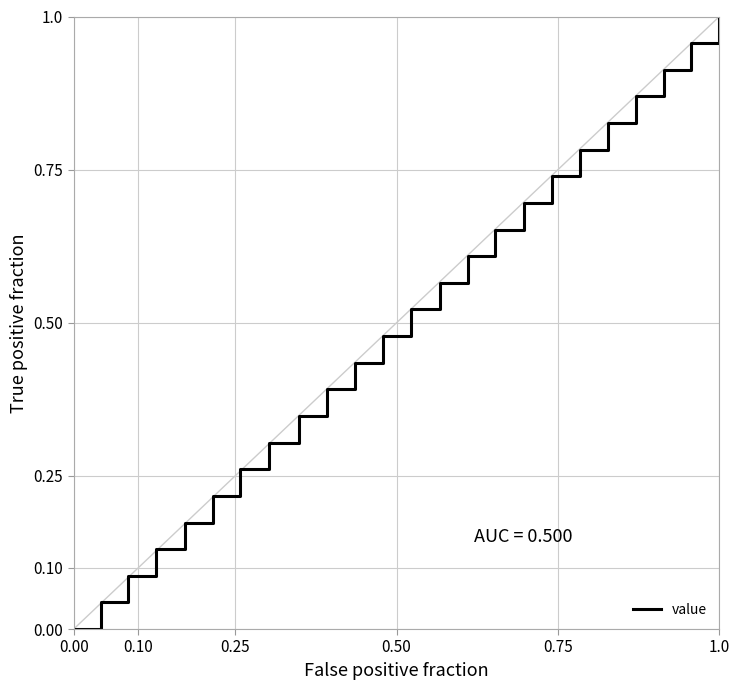

True or false: the data shows 0.2 at 11.

False